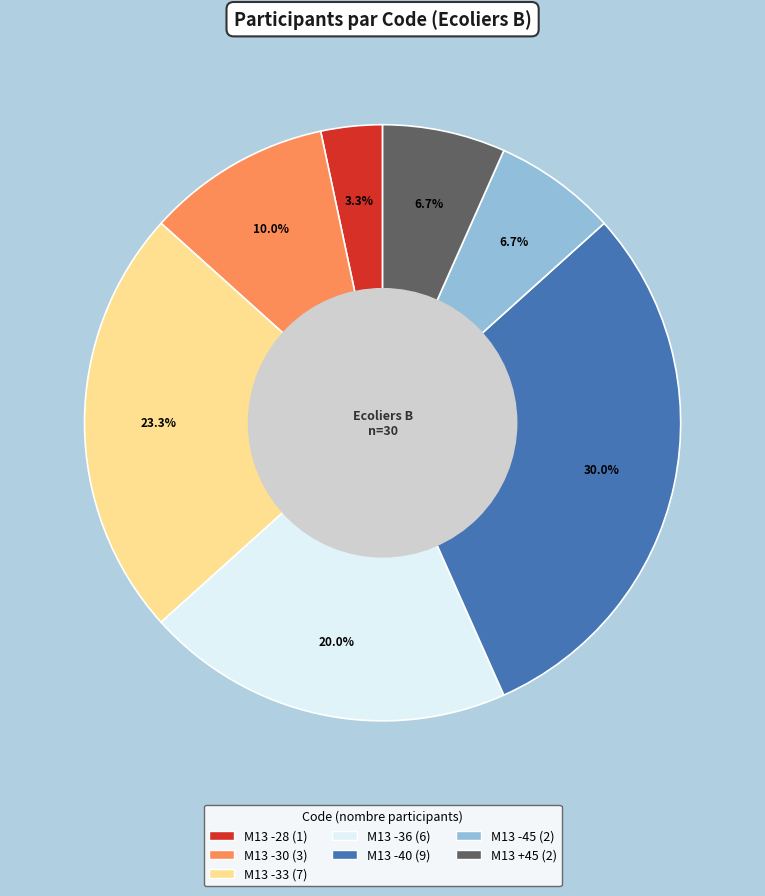

How many segments does this pie chart have?

7